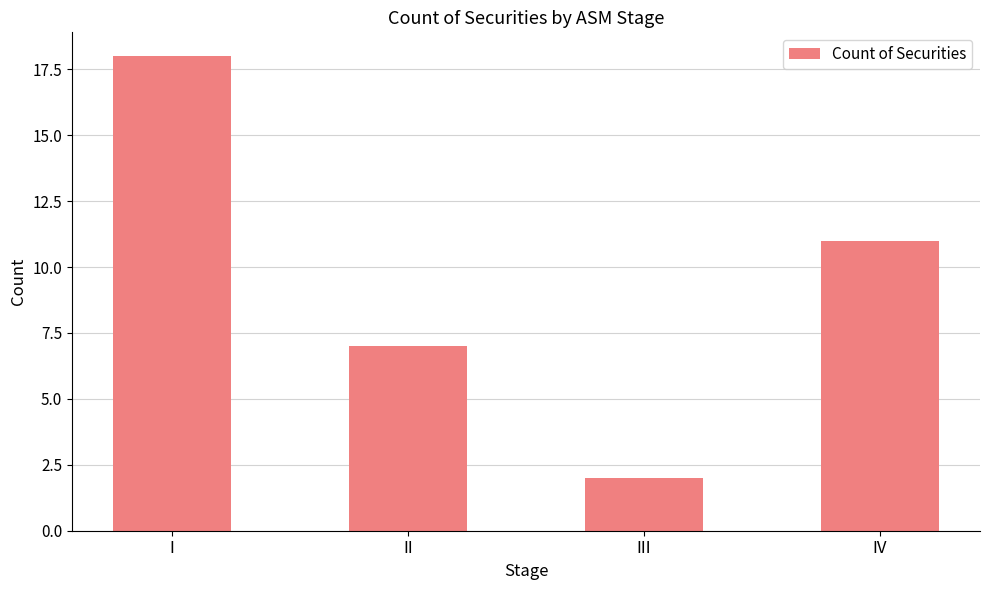

Reading right to left, extract all data points from this chart.

11	2	7	18